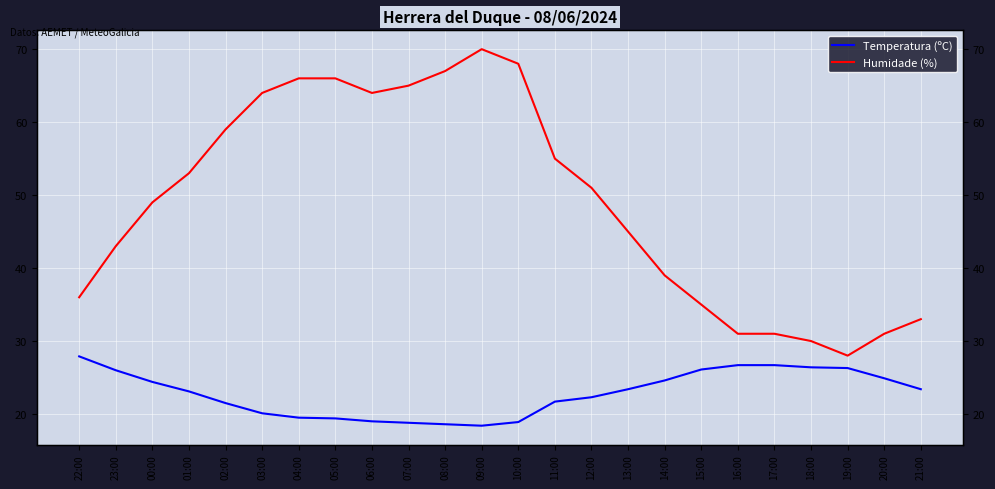

At which label does Temperatura (ºC) first exceed 23?

22:00